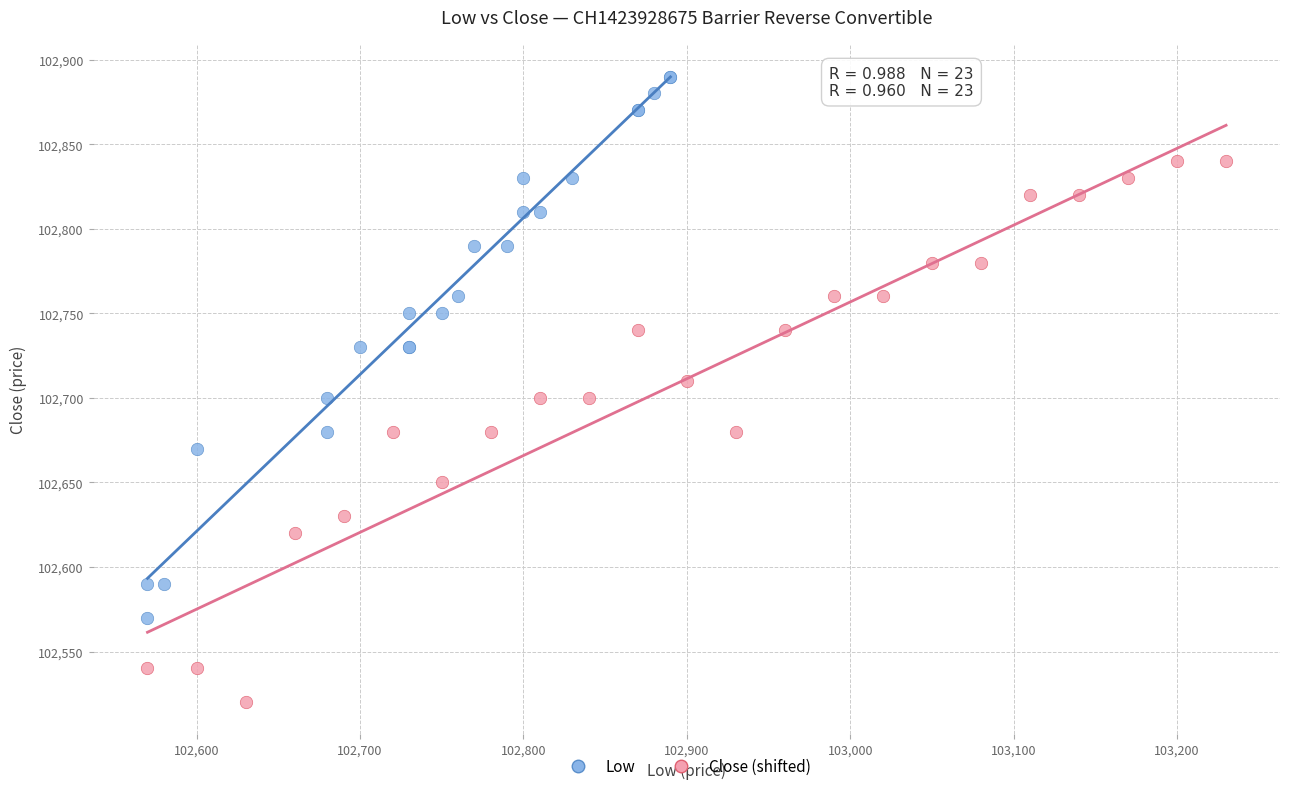

Which series reaches the maximum Y coordinate?

Low